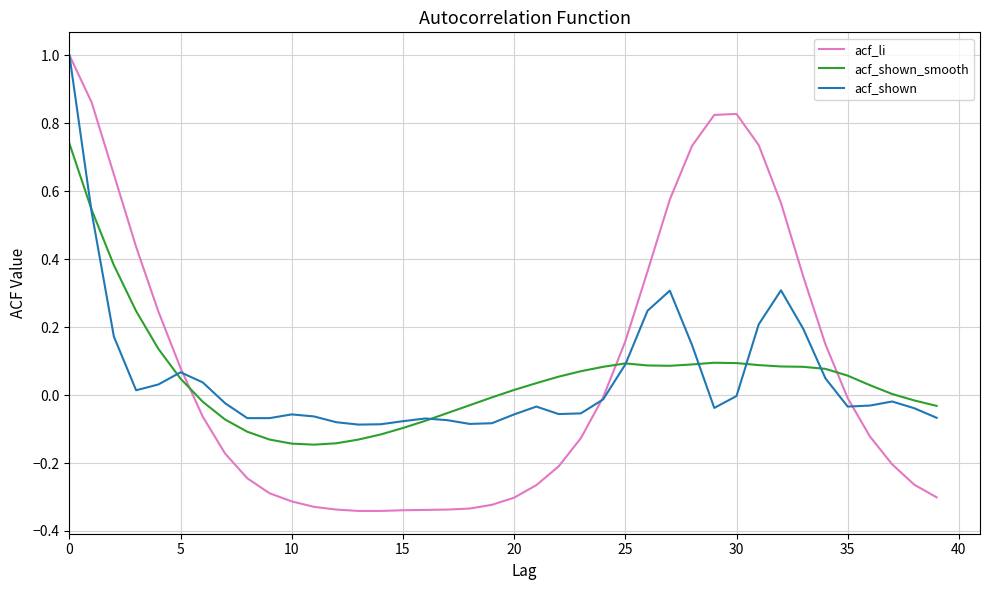

Does the chart display data point markers on the line(s)?

No